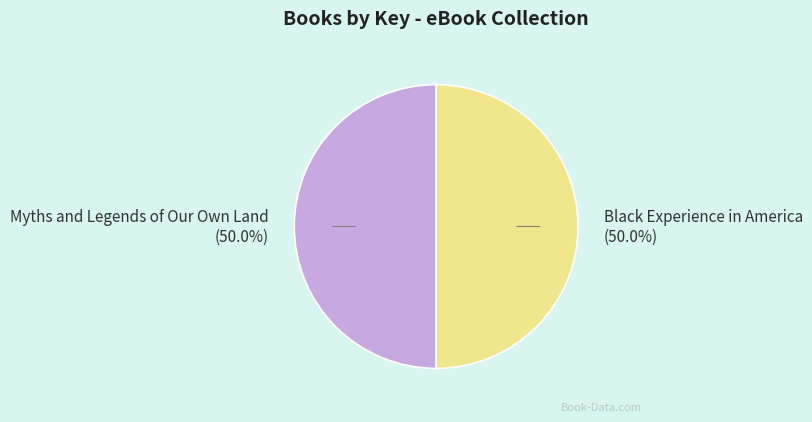

How many segments does this pie chart have?

2